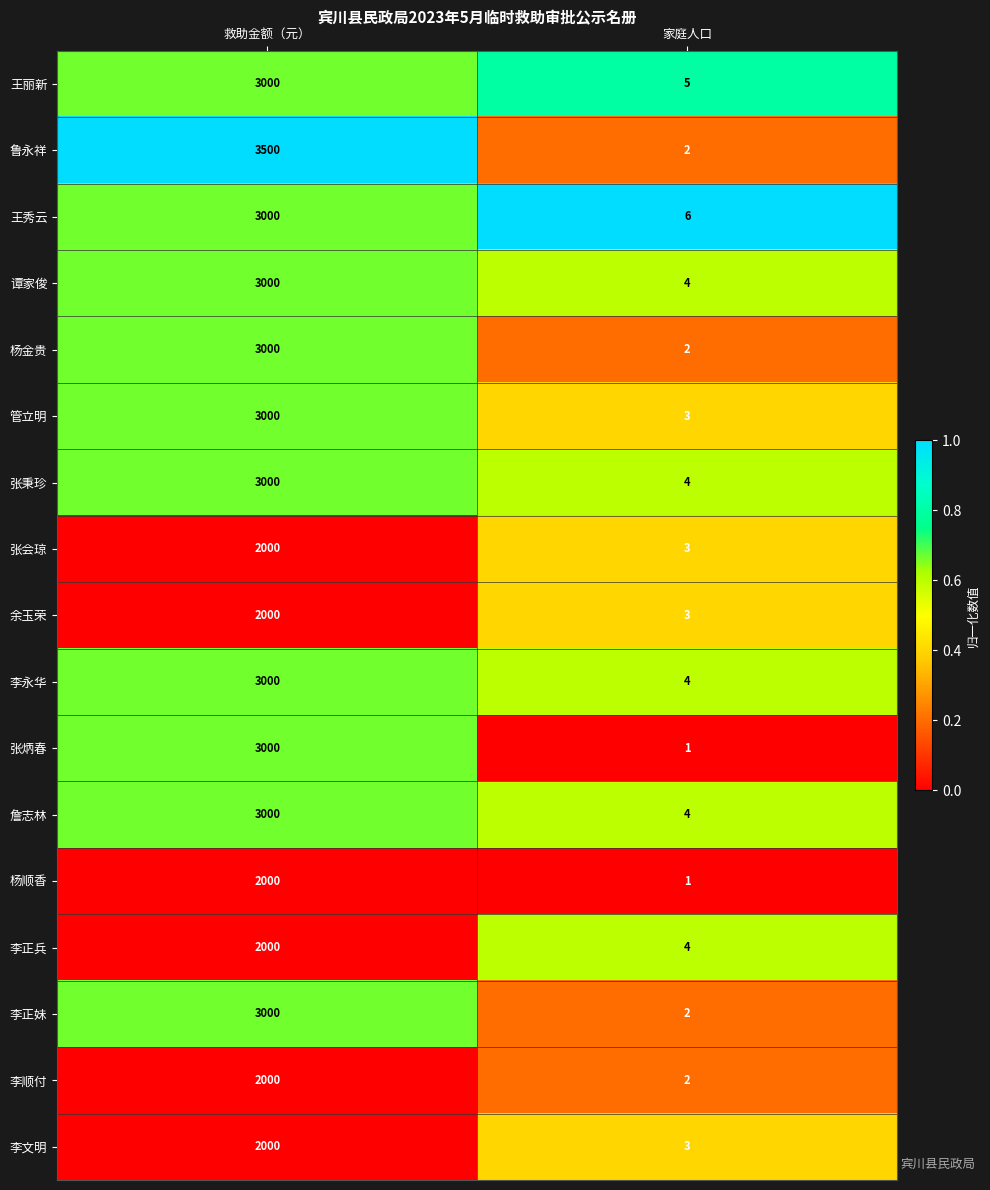

At which label is 李文明 closest to 1001?

家庭人口